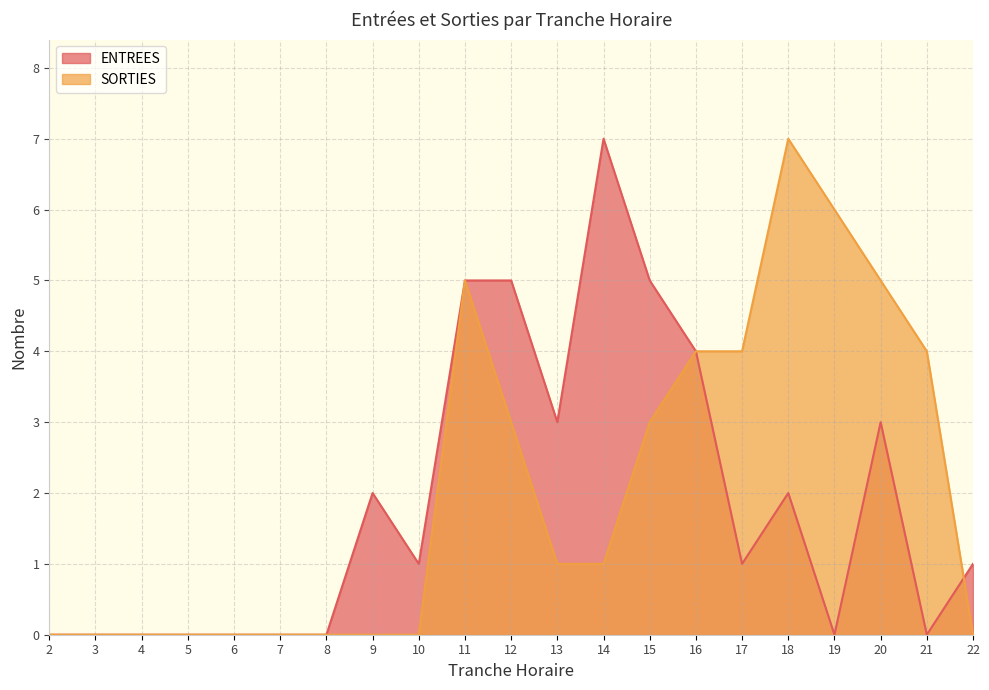

How many ENTREES values are between 0 and 3?

16